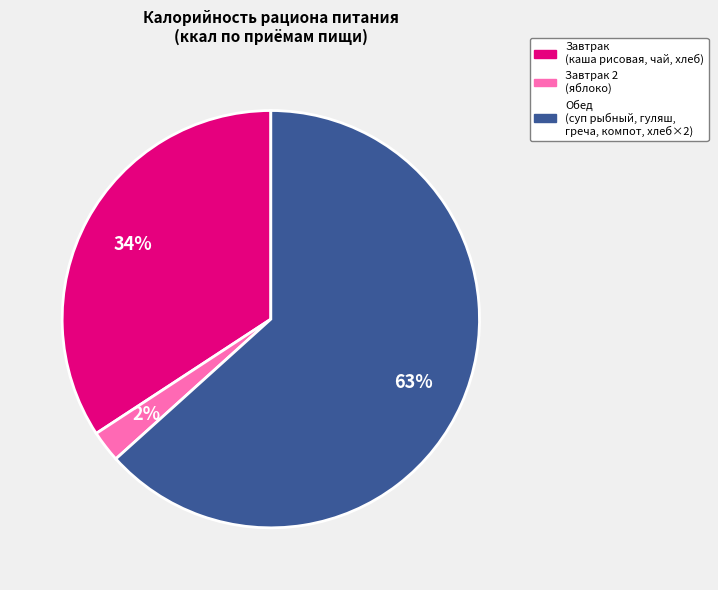

Does any single category account for the majority?

Yes